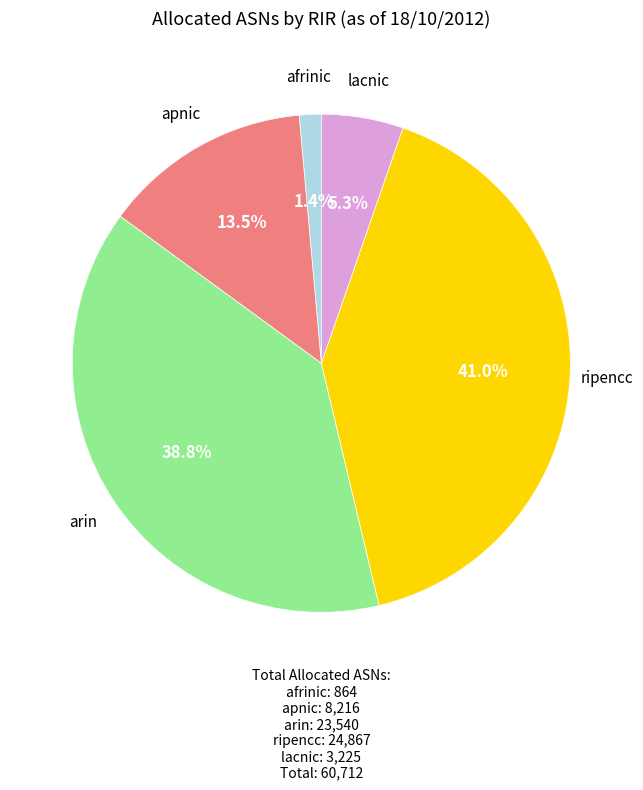

To the nearest percent, what portion does lacnic represent?

5%